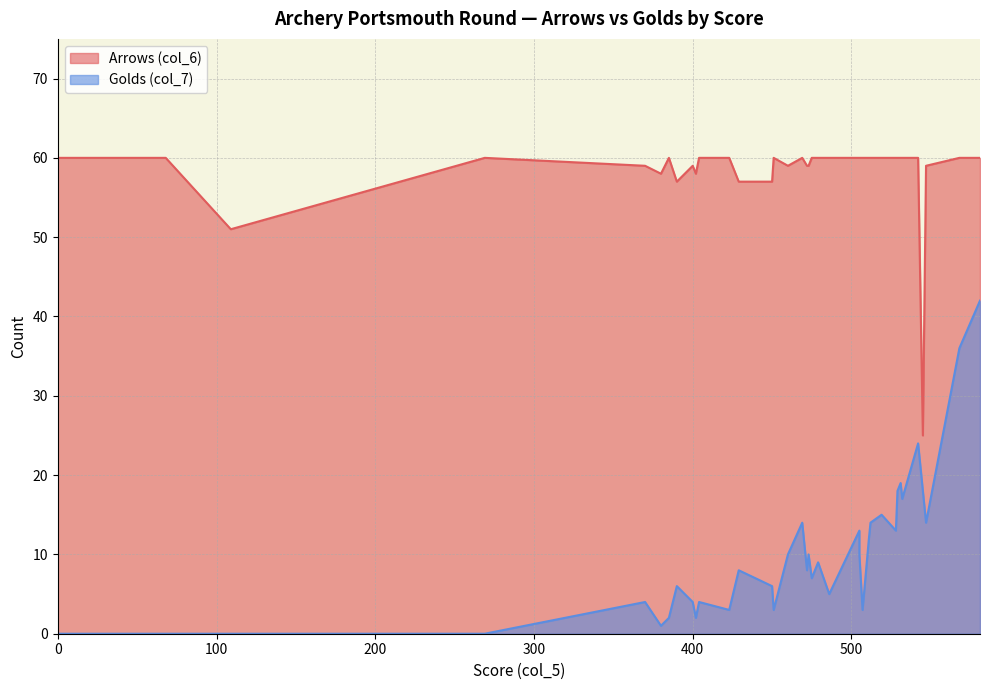

Which series has the largest total across all categories?

Arrows (col_6)